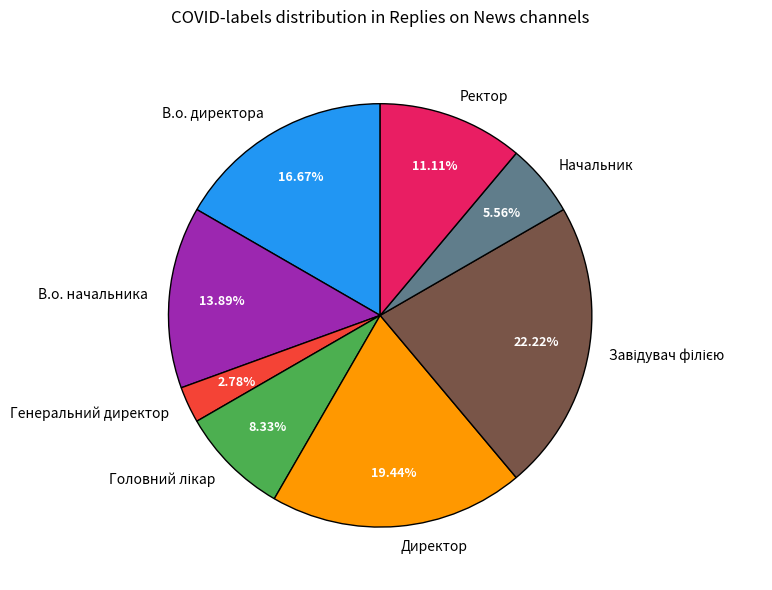

To the nearest percent, what portion does Начальник represent?

6%